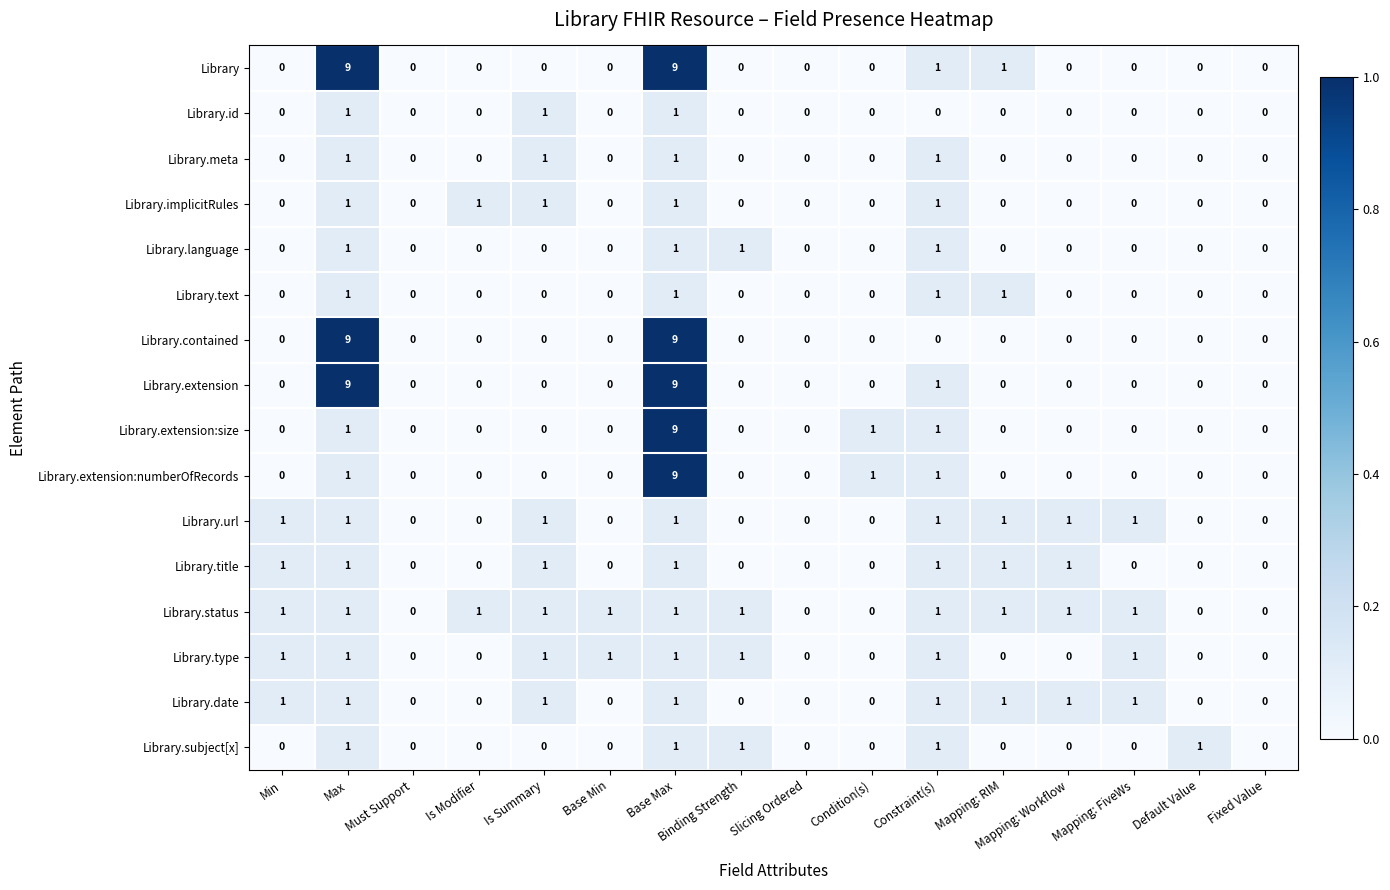

How many data points does each series have?

16